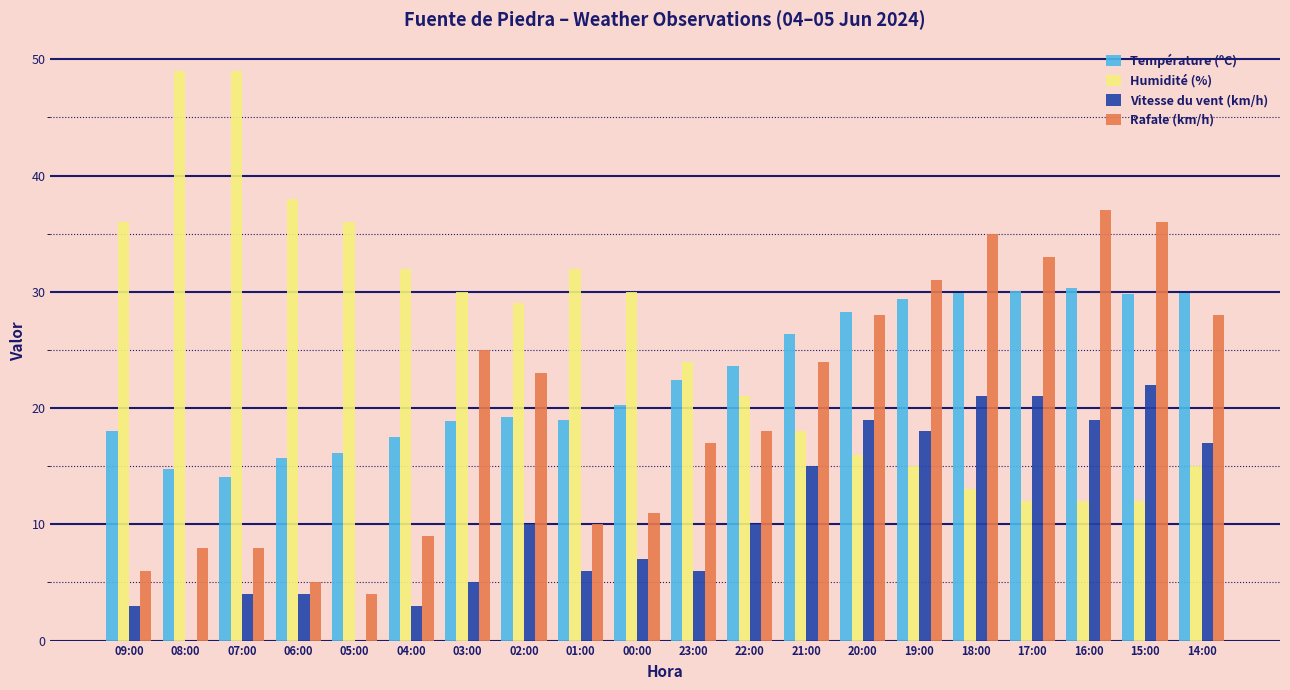

What is the maximum value shown in the chart?

49.0